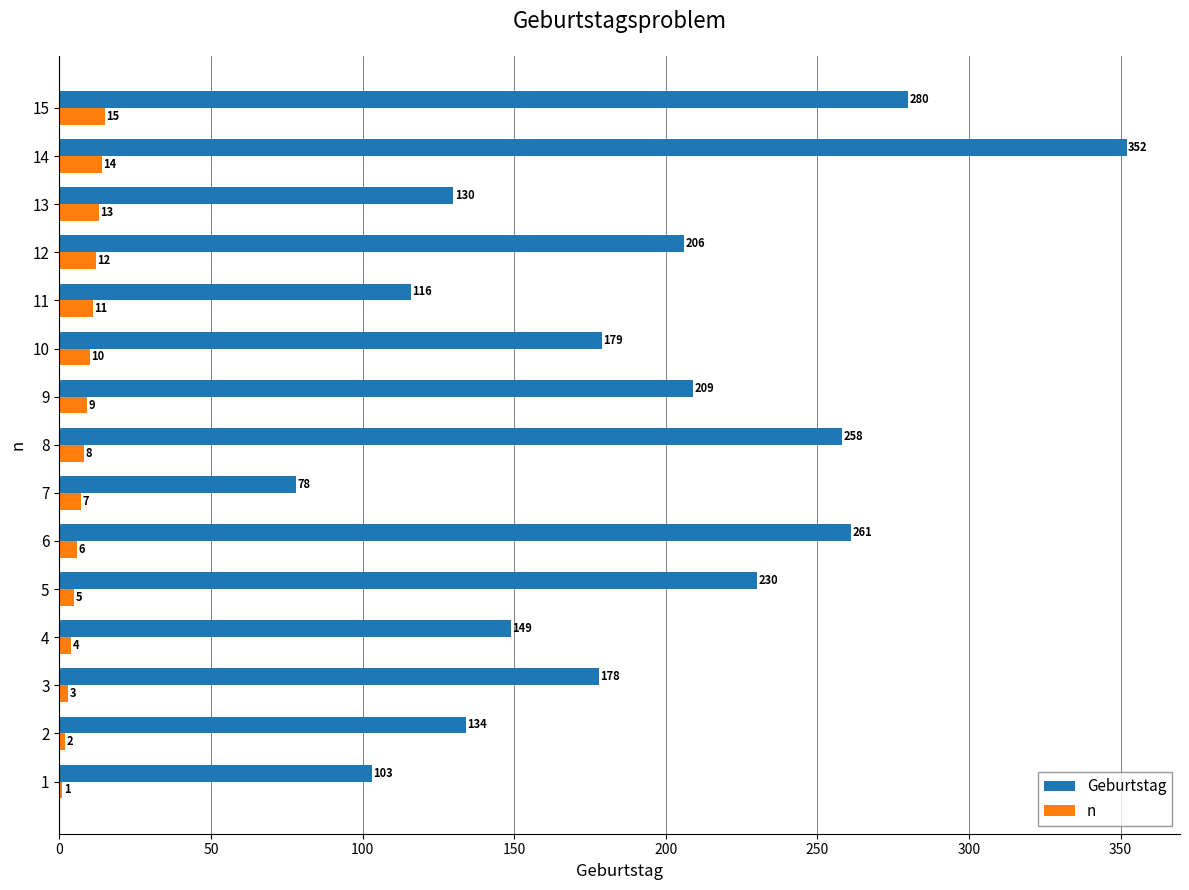

The Geburtstag series shows 149 at 4. True or false?

True